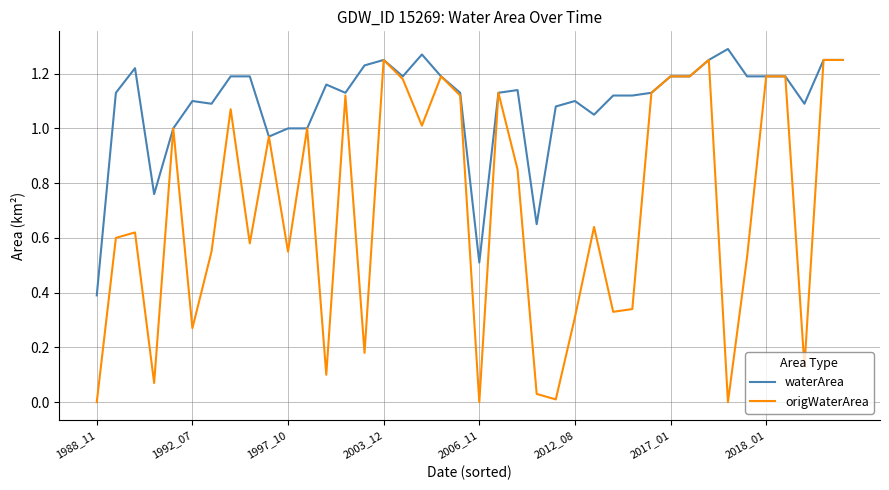

Rank the series by their average value, from highest to lowest.

waterArea, origWaterArea